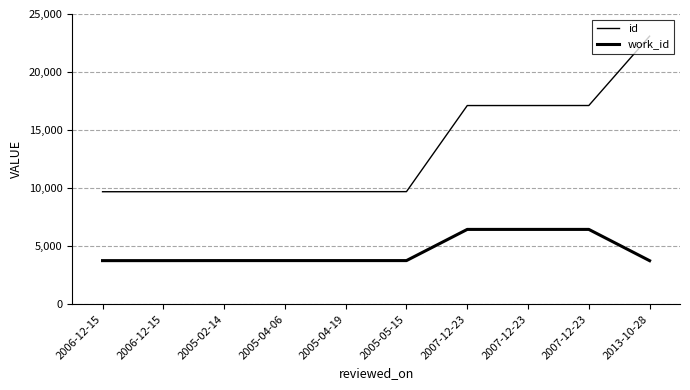

Does the chart display data point markers on the line(s)?

No